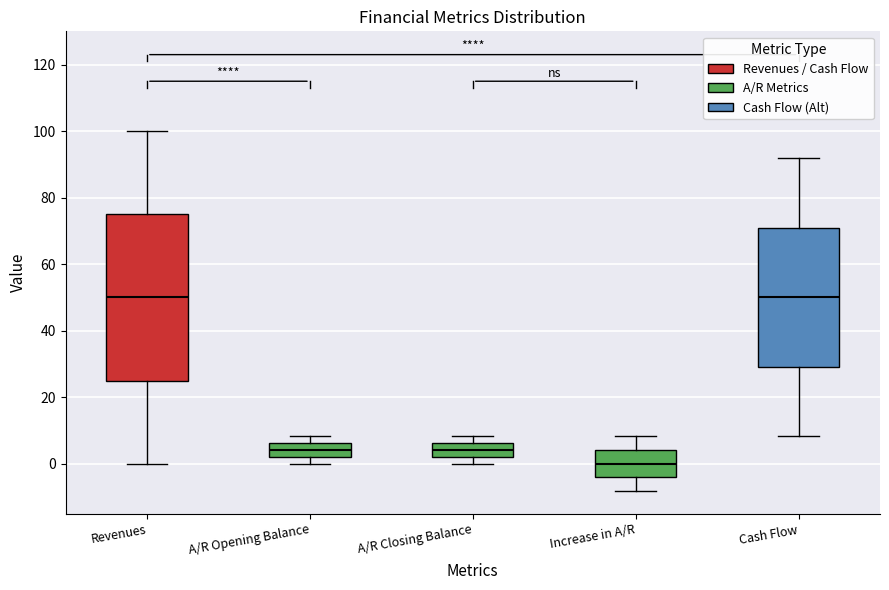

Reading left to right, transcribe this box plot: for each box, give where its median line is, the range the box spans, and where its two whiskers end, as read against the y-axis. The values are not printed on the chart, so give them approximately, as read against the axis.

Revenues: median 50, box 26 to 76, whiskers 0 to 100
A/R Opening Balance: median 4, box 2 to 6, whiskers 0 to 8
A/R Closing Balance: median 4, box 2 to 6, whiskers 0 to 8
Increase in A/R: median 0, box -4 to 4, whiskers -8 to 8
Cash Flow: median 50, box 30 to 70, whiskers 8 to 92